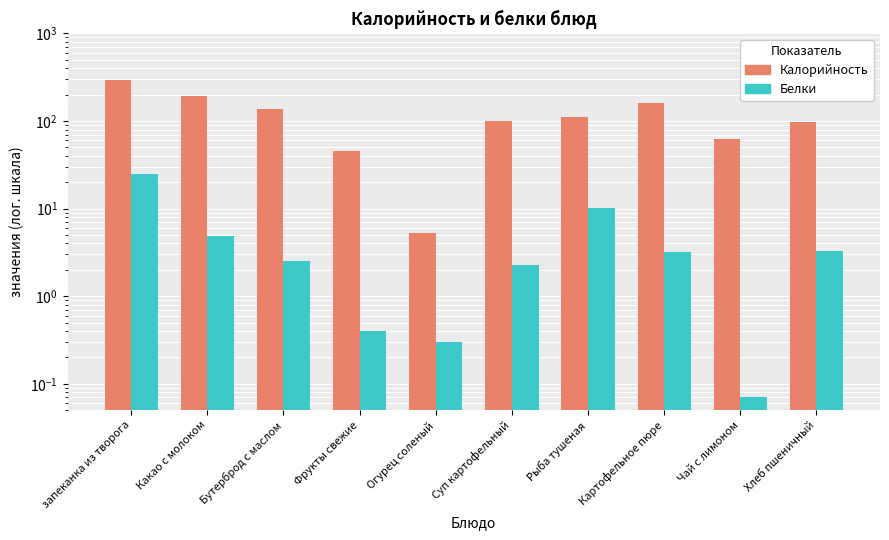

List the series in order of their overall mean, lowest first.

Белки, Калорийность